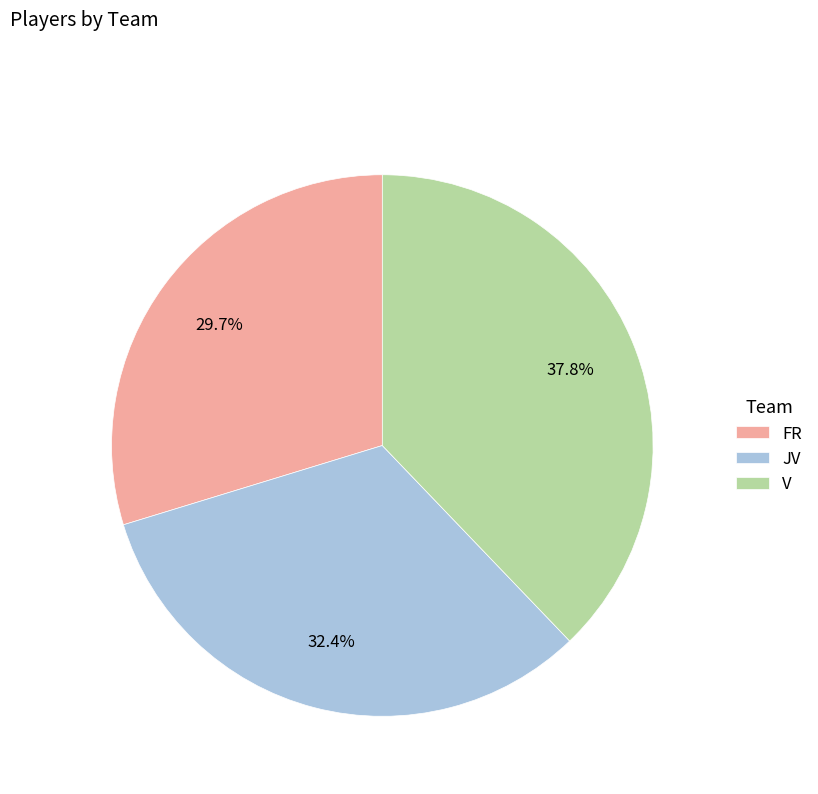

To the nearest percent, what is the difference between the largest and smallest slice percentages?

8%